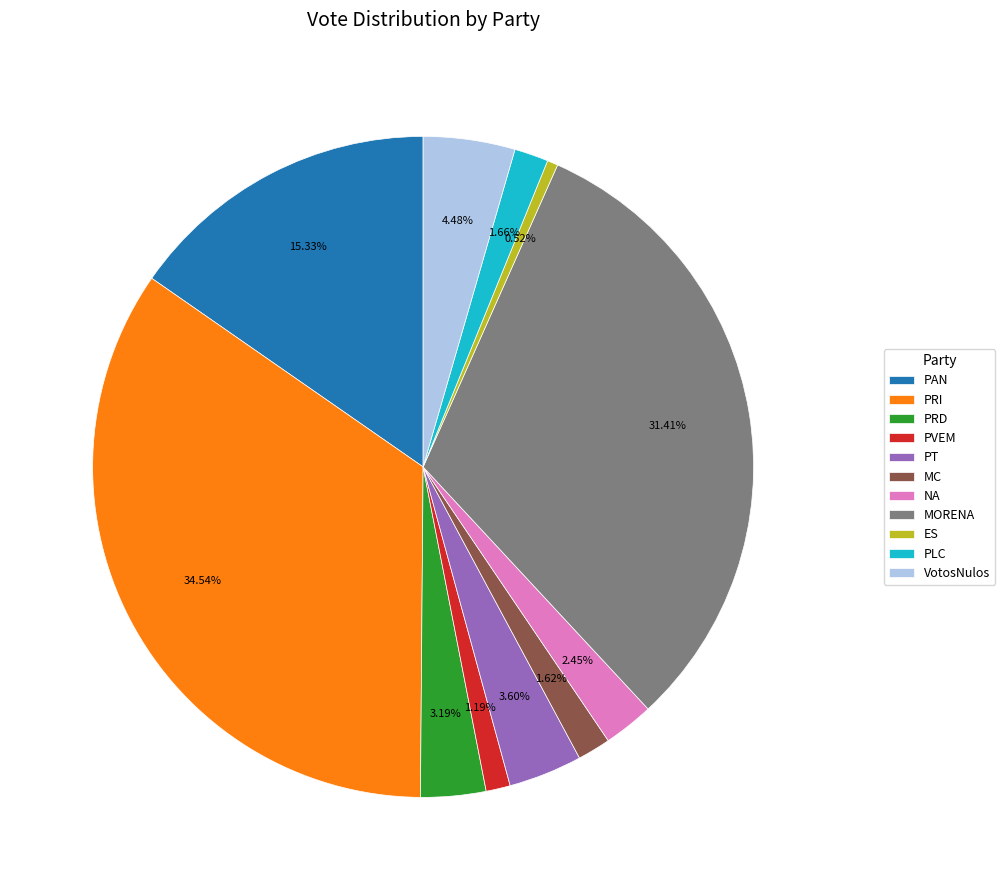

To the nearest percent, what percentage of the pie is MORENA?

31%